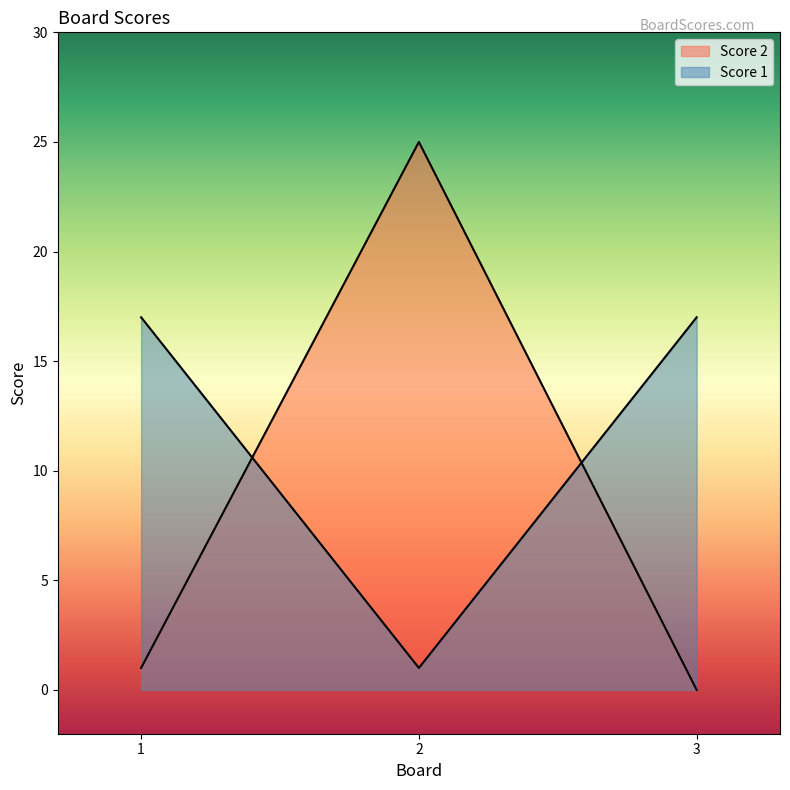

What is the average value of the Score 2 series?

9